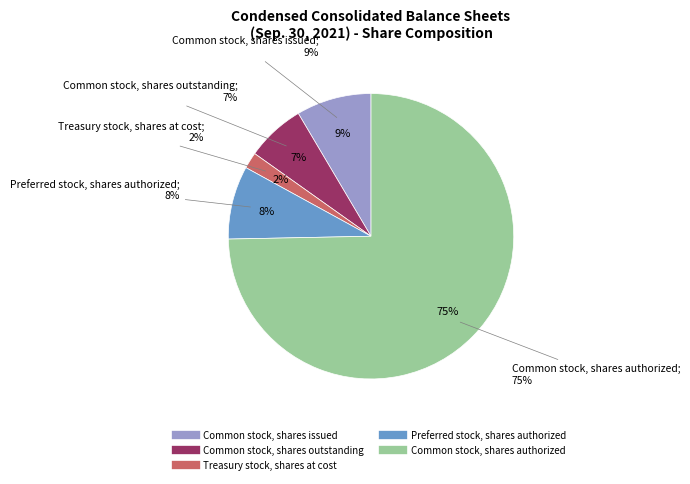

What percentage is the Common stock, shares authorized slice, to the nearest percent?

75%